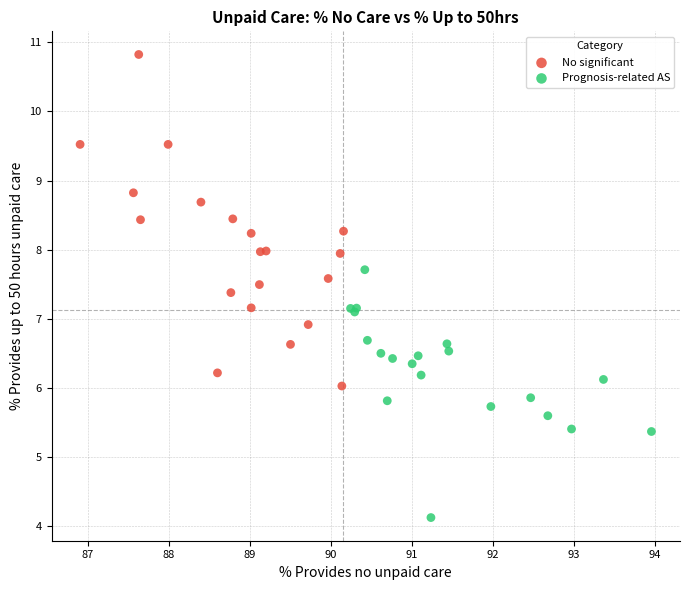

Which series contains the lowest Y value?

Prognosis-related AS